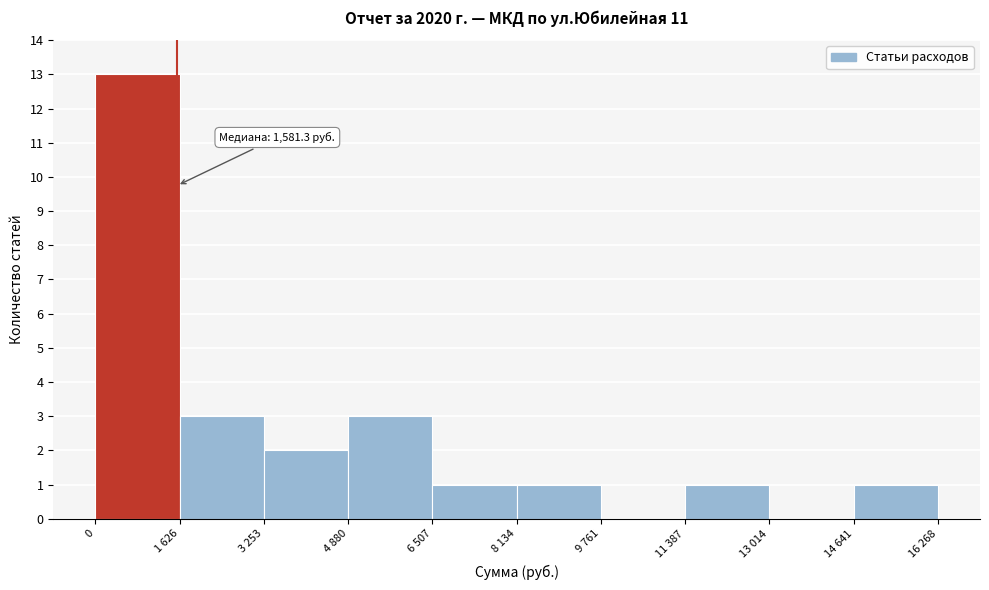

Reading left to right, transcribe all the data shown in this chart.

0=13	1 626=3	3 253=2	4 880=3	6 507=1	8 134=1	9 761=0	11 387=1	13 014=0	14 641=1